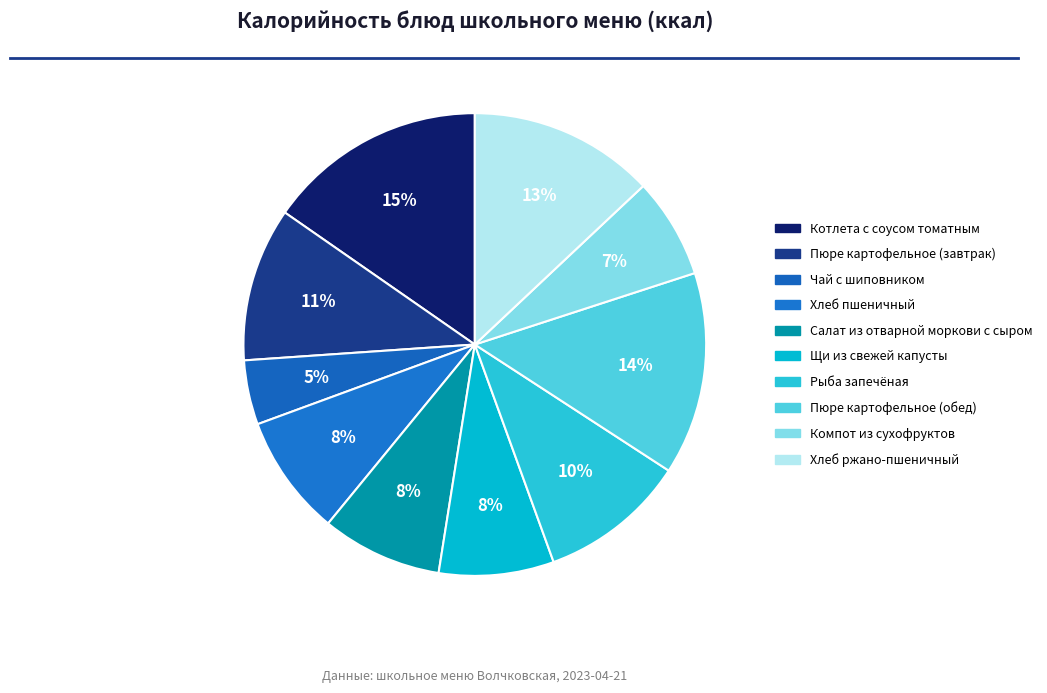

How many segments does this pie chart have?

10